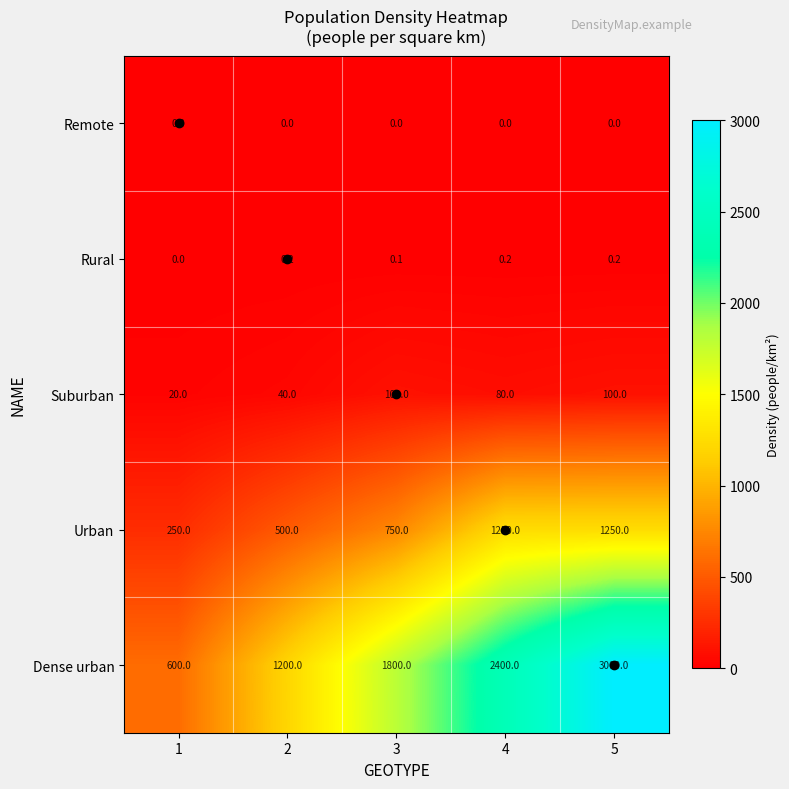

What is the sum of all Urban values?

4000.0